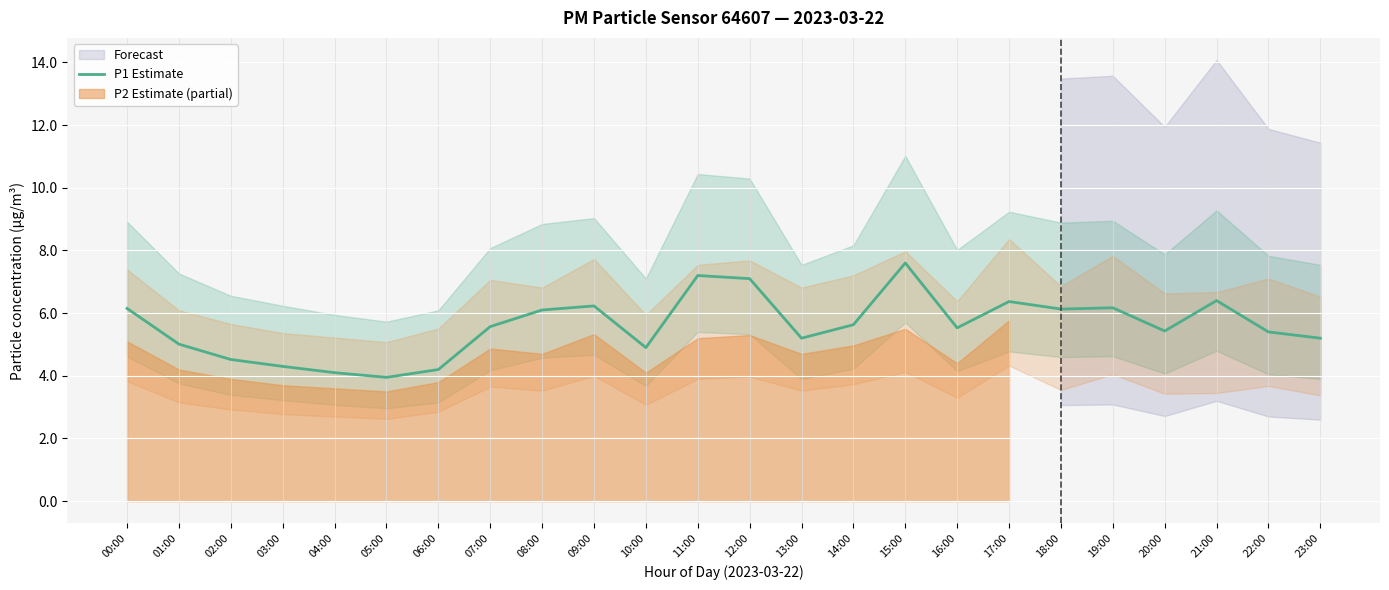

What is the minimum value for P1 Estimate?

4.0